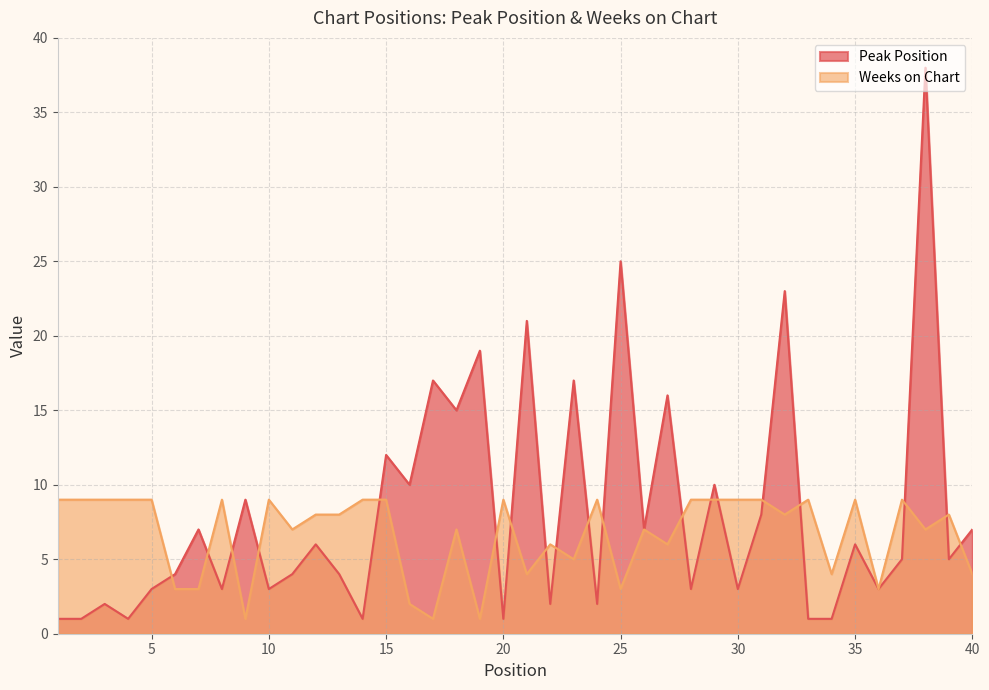

Reading right to left, what are all the values shown in this chart?

Peak Position: 7	5	38	5	3	6	1	1	23	8	3	10	3	16	7	25	2	17	2	21	1	19	15	17	10	12	1	4	6	4	3	9	3	7	4	3	1	2	1	1
Weeks on Chart: 4	8	7	9	3	9	4	9	8	9	9	9	9	6	7	3	9	5	6	4	9	1	7	1	2	9	9	8	8	7	9	1	9	3	3	9	9	9	9	9